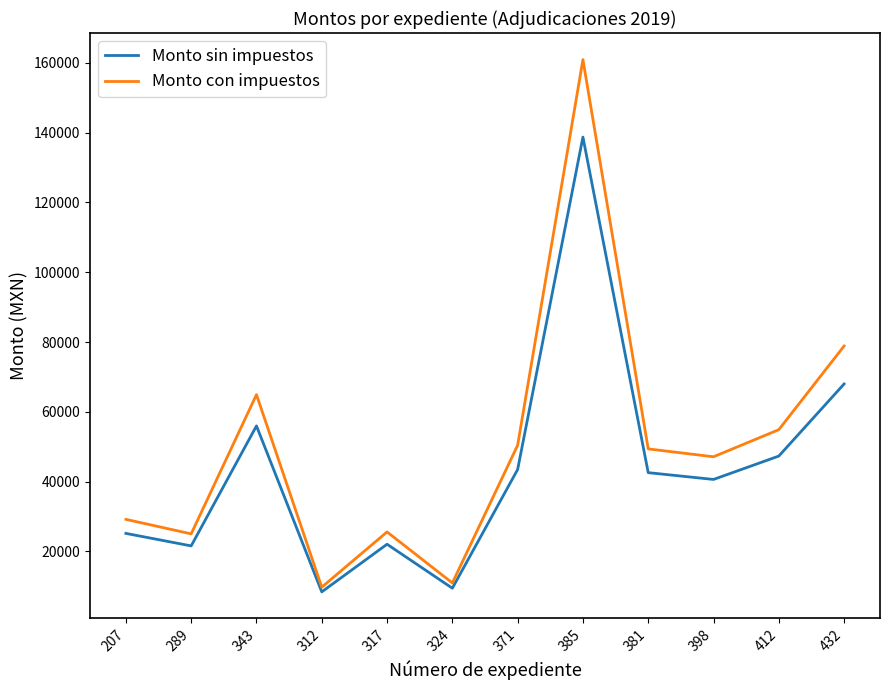

Which series has the widest spread of values?

Monto con impuestos